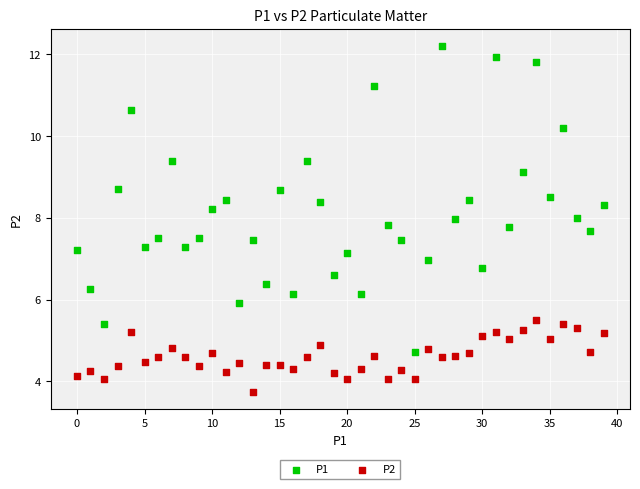

Which series reaches the minimum Y coordinate?

P2